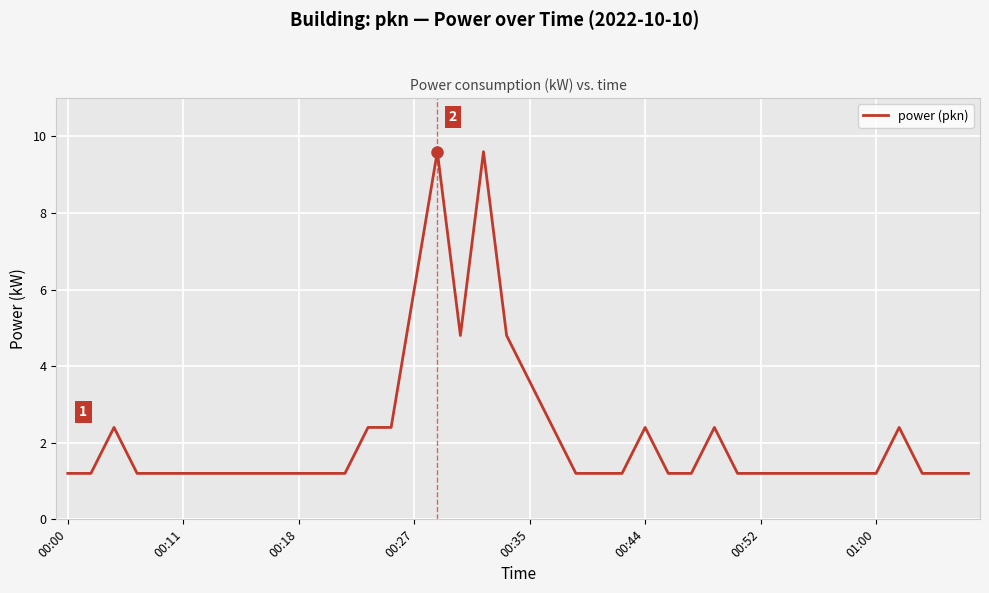

What is the difference between the maximum and minimum values?

8.4